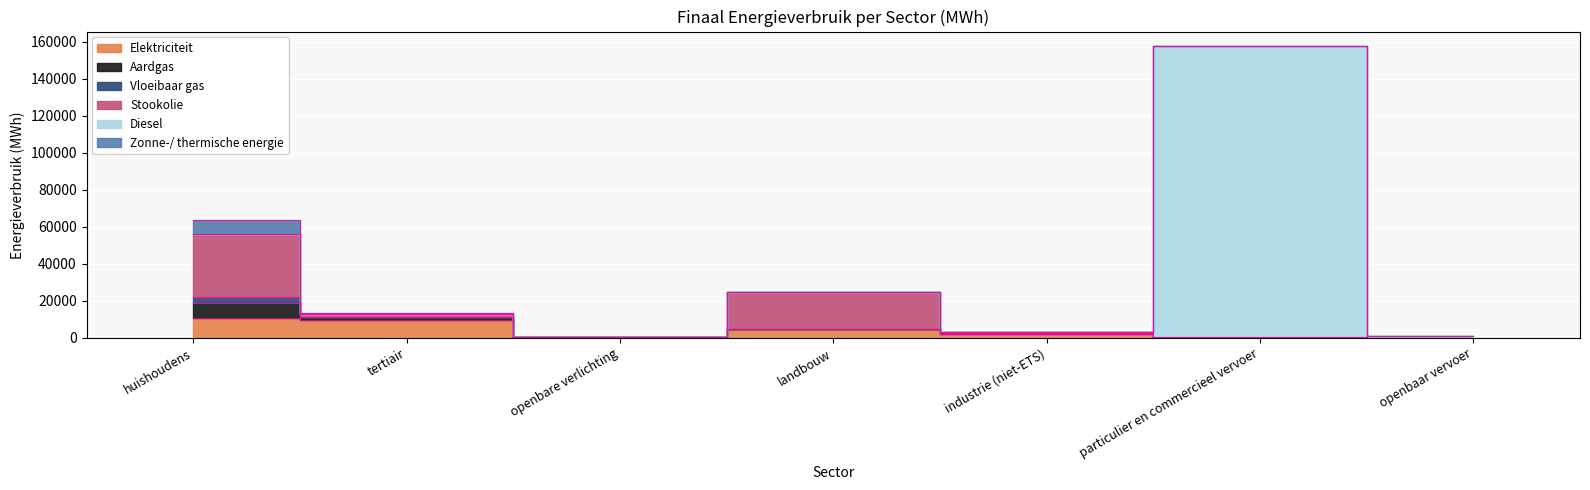

Which has a higher value, openbaar vervoer or particulier en commercieel vervoer?

particulier en commercieel vervoer